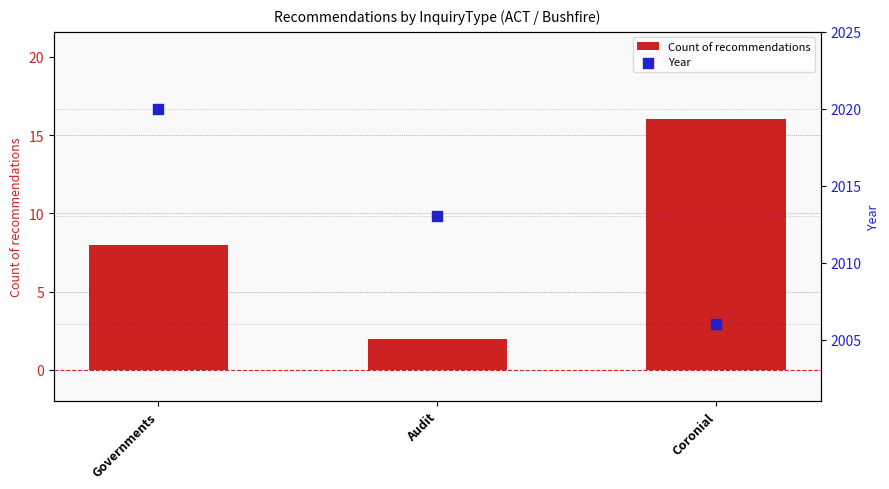

What is the total value across all series at Coronial?

2022